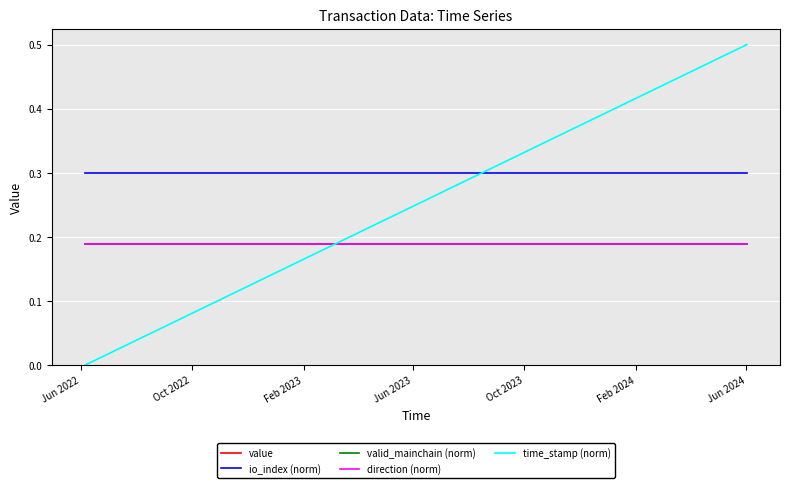

Is the value of time_stamp (norm) at 13 greater than the value of valid_mainchain (norm) at 19?

Yes